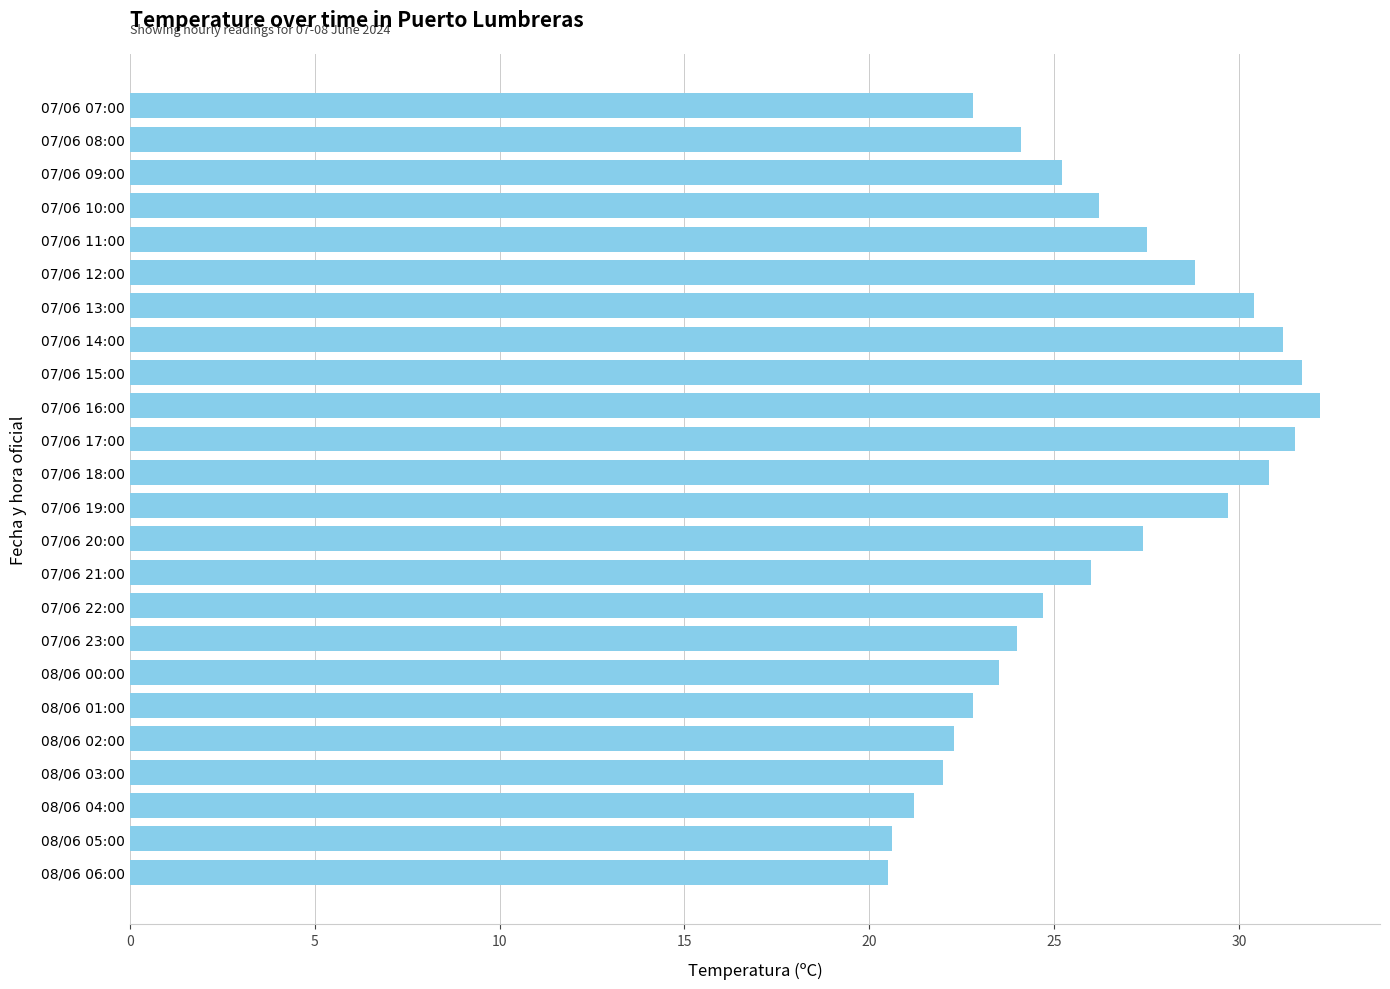

What is the ratio of the value at 07/06 09:00 to the value at 08/06 00:00?

1.1